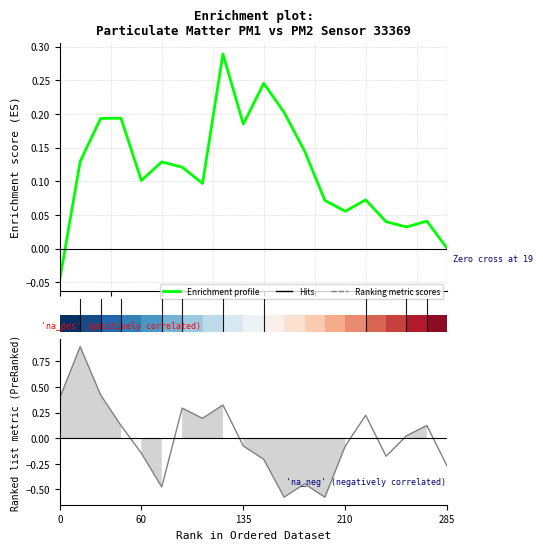

At how many categories does at least one series exceed 0?

20